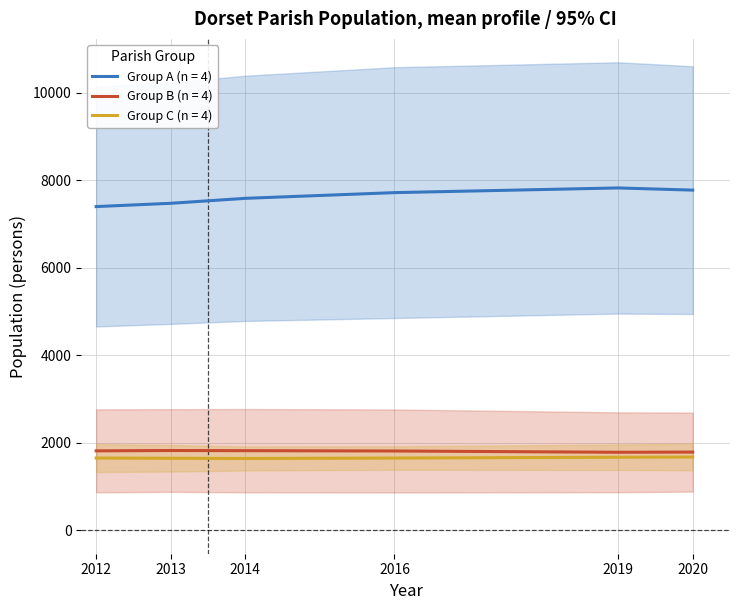

True or false: Group C (n = 4) has a value of 392.6 at 2019.

False